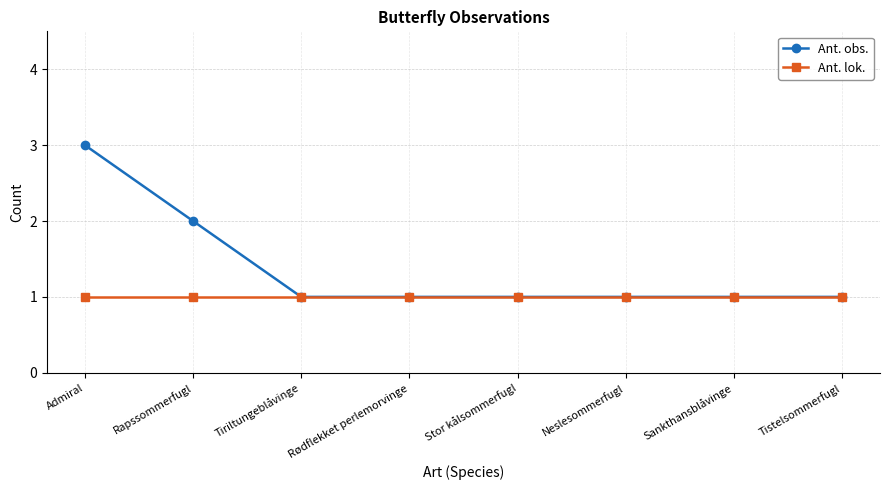

At which category is the sum across all series the highest?

Admiral